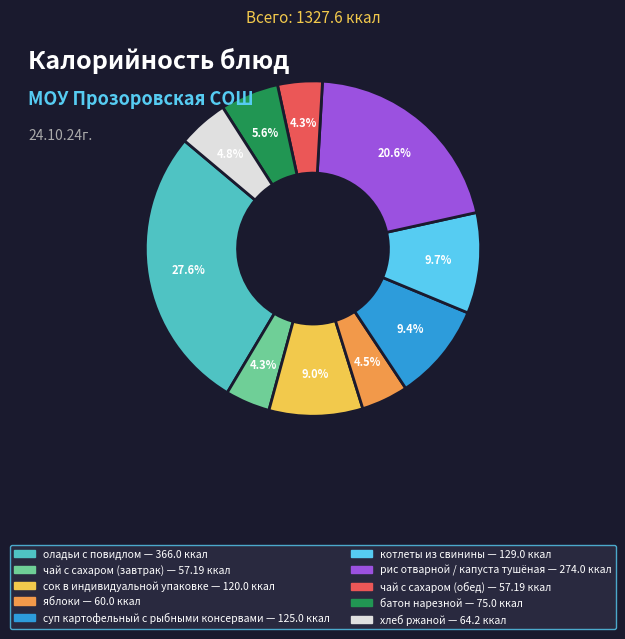

Is there a majority slice in this chart?

No